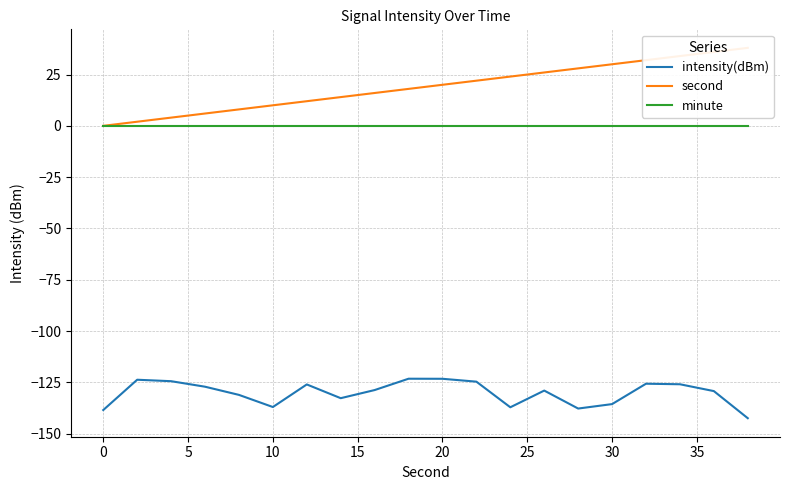

True or false: intensity(dBm) and minute intersect in this chart.

False